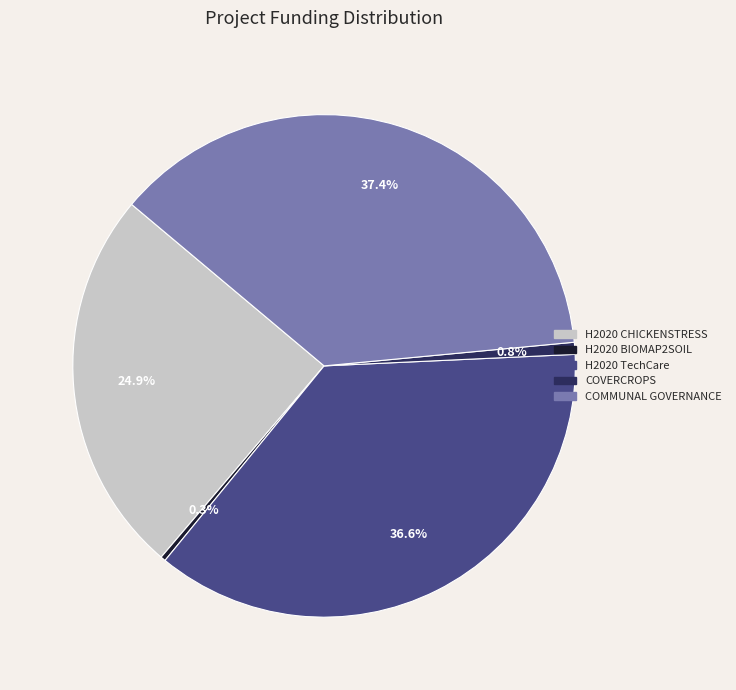

True or false: H2020 BIOMAP2SOIL accounts for 0% of the total.

True